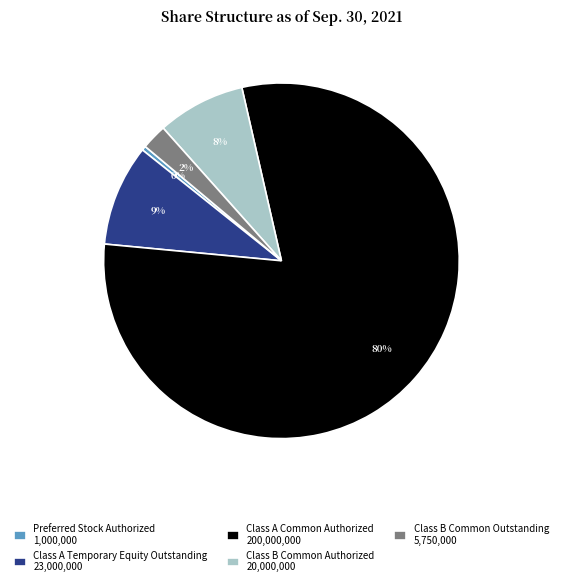

What is the smallest slice in the pie chart?

Preferred Stock Authorized